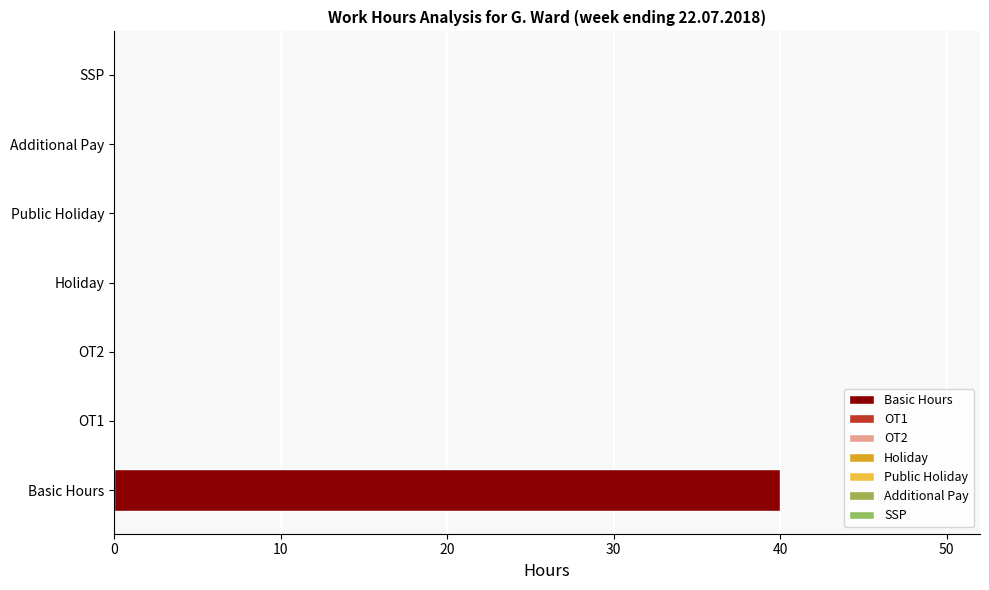

Reading top to bottom, transcribe all the data shown in this chart.

SSP=0	Additional Pay=0	Public Holiday=0	Holiday=0	OT2=0	OT1=0	Basic Hours=40